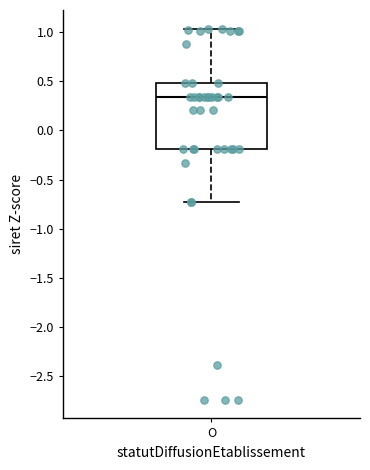

Read this box plot against the y-axis: the position of the median line, the range covered by the box, and the ends of both whiskers. The values are not printed on the chart, so give them approximately, as read against the axis.

median 0.35, box -0.20 to 0.50, whiskers -0.75 to 1.05